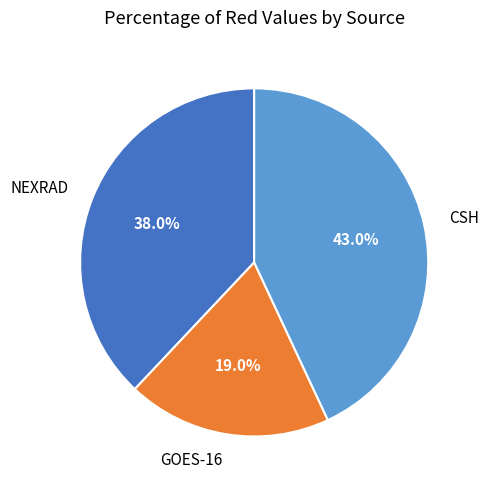

Rank the categories by value from highest to lowest.

CSH, NEXRAD, GOES-16